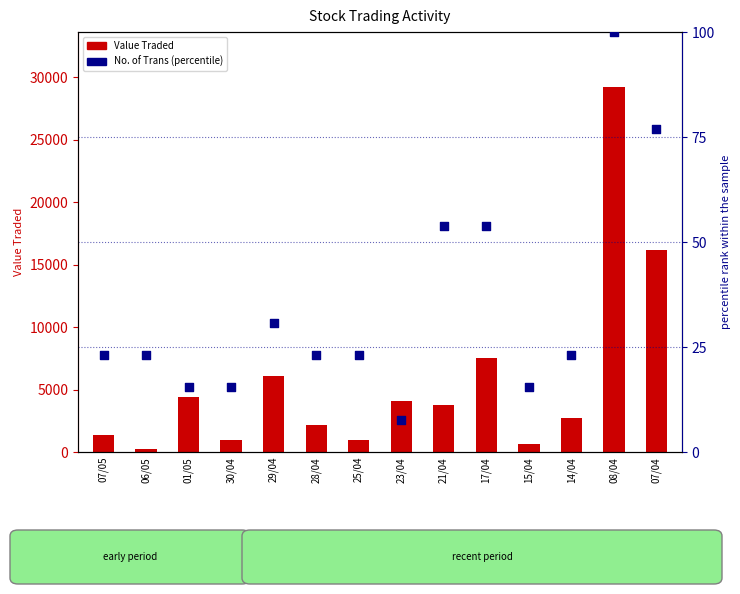

Is the value of Value Traded at 06/05 greater than the value of No. of Trans (percentile) at 30/04?

Yes